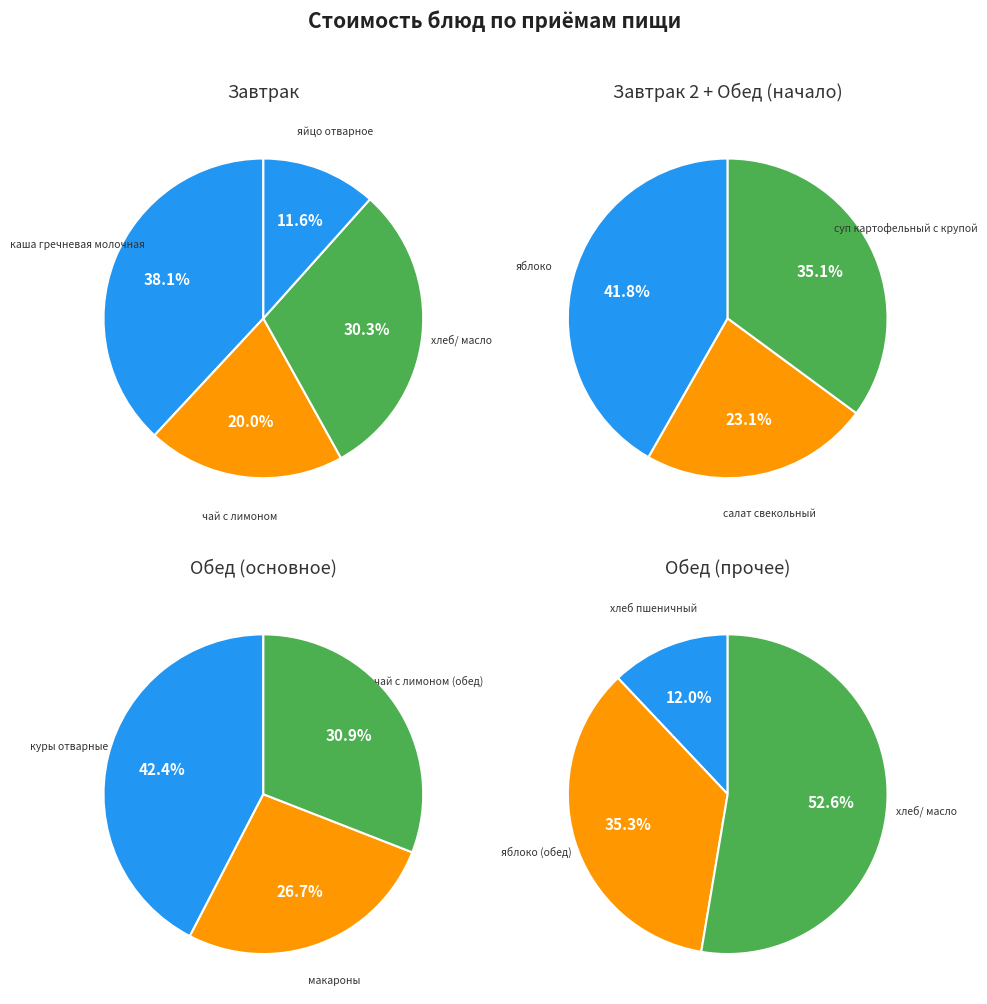

Is the sum of яблоко and каша гречневая молочная greater than half?

No